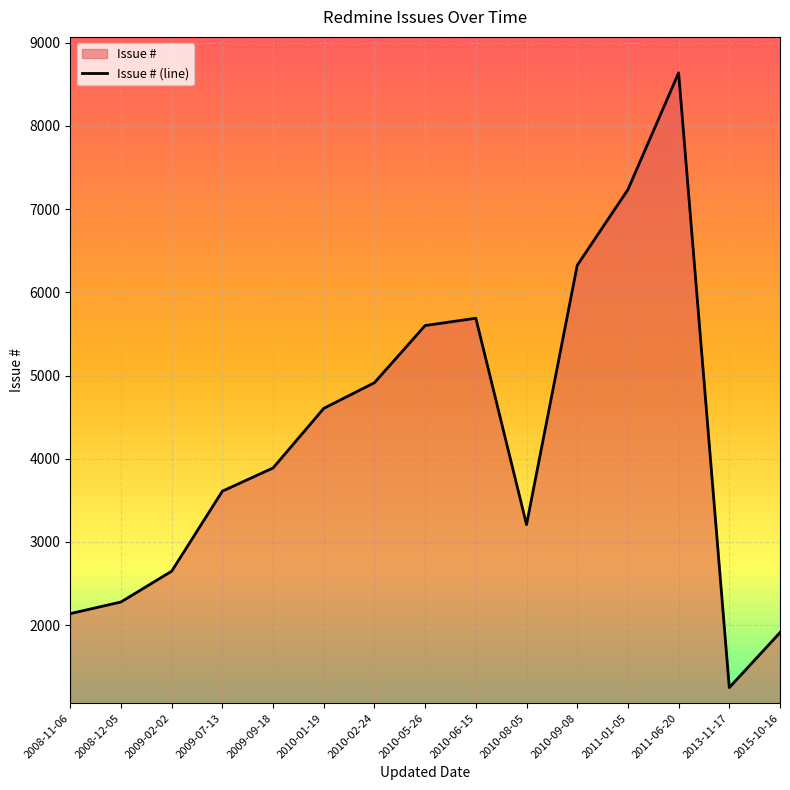

At which label does the data first exceed 3889?

2010-01-19